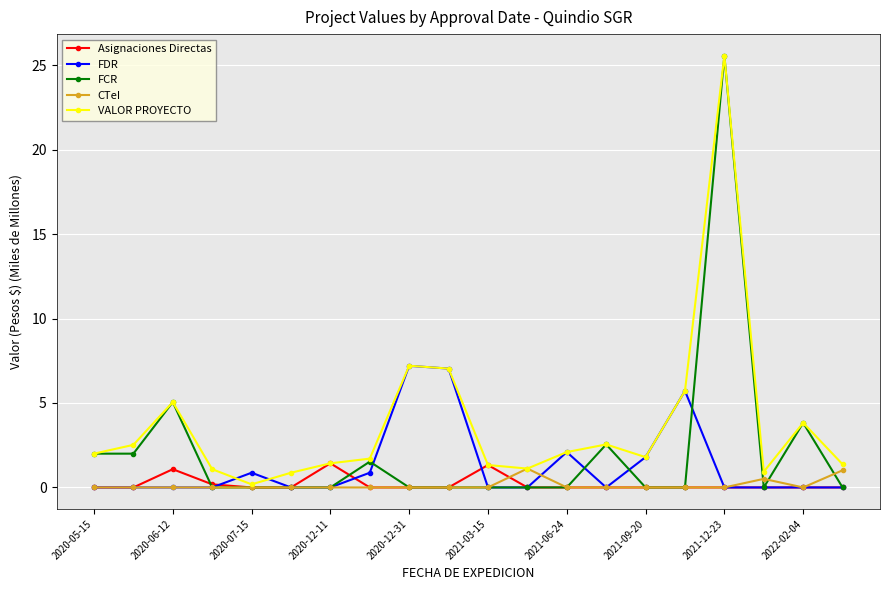

What is the highest value of the FCR series?

25.6